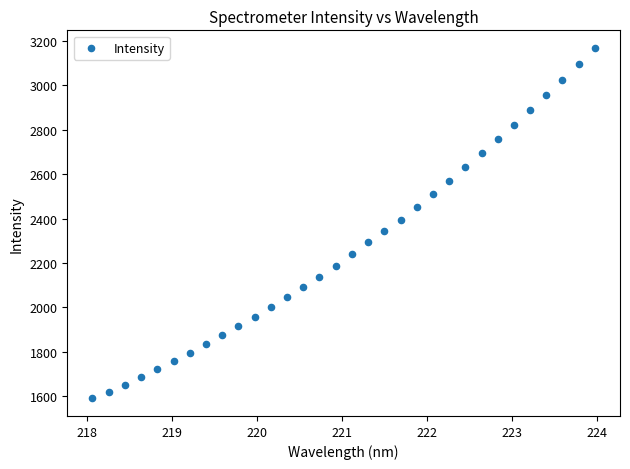

What is the range of X values (max minus min)?

5.9